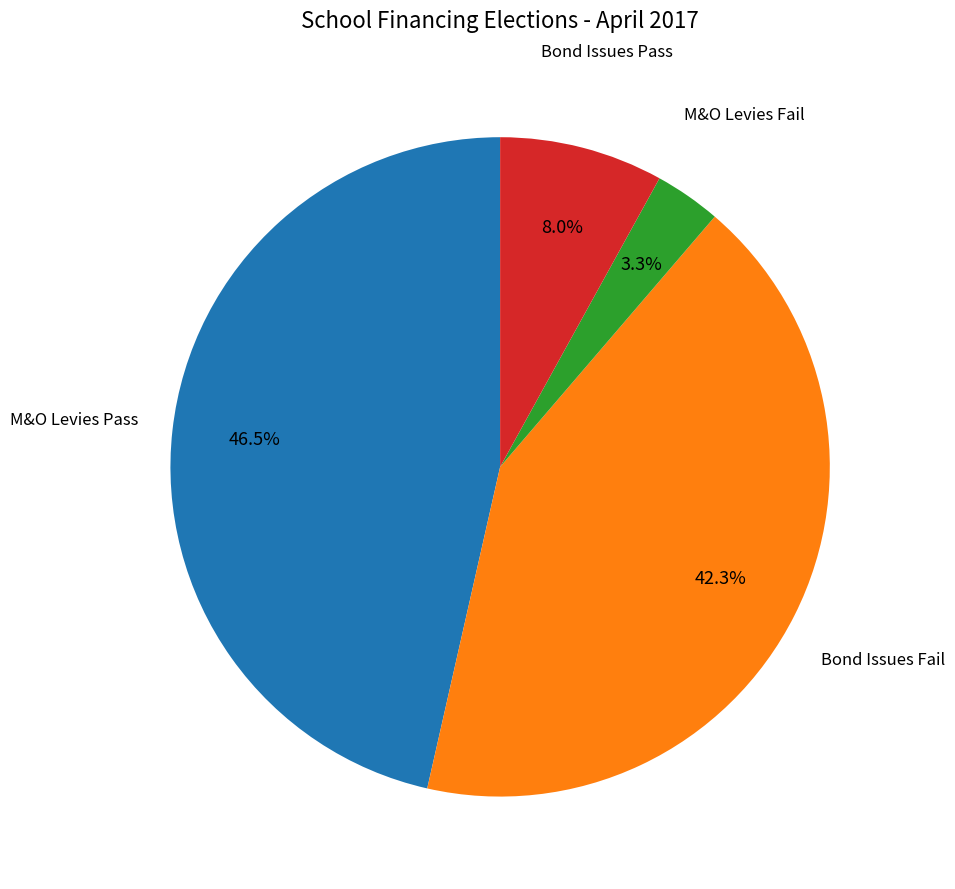

Which category has the biggest portion of the pie?

M&O Levies Pass